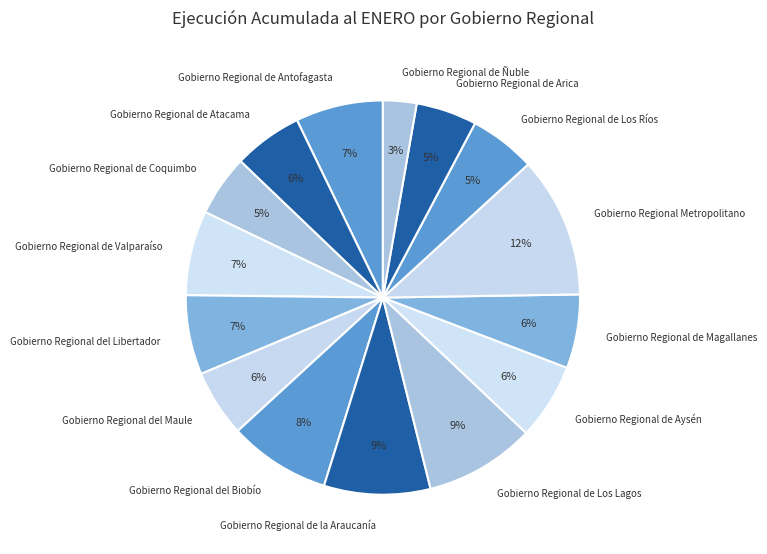

How many slices are in this pie chart?

15